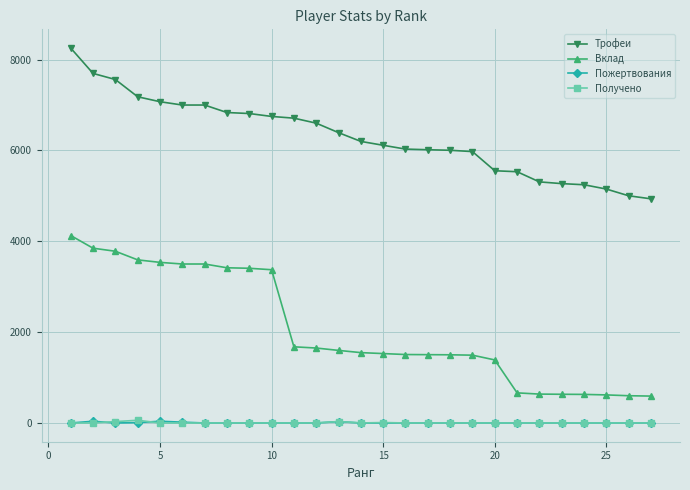

What is the value of the Трофеи point at the 20th from the left?

5553